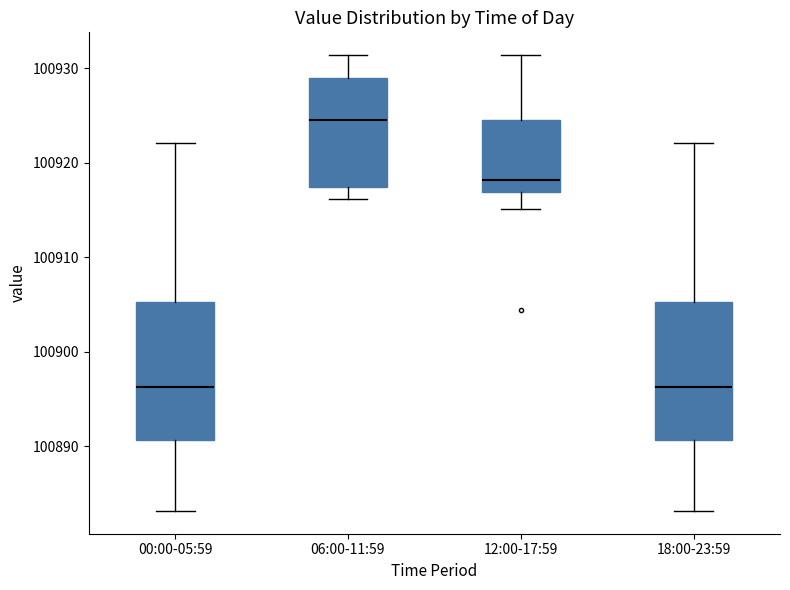

Reading left to right, transcribe this box plot: for each box, give where its median line is, the range the box spans, and where its two whiskers end, as read against the y-axis. The values are not printed on the chart, so give them approximately, as read against the axis.

00:00-05:59: median 100896, box 100891 to 100905, whiskers 100883 to 100922
06:00-11:59: median 100925, box 100918 to 100929, whiskers 100916 to 100931
12:00-17:59: median 100918, box 100917 to 100925, whiskers 100915 to 100931
18:00-23:59: median 100896, box 100891 to 100905, whiskers 100883 to 100922